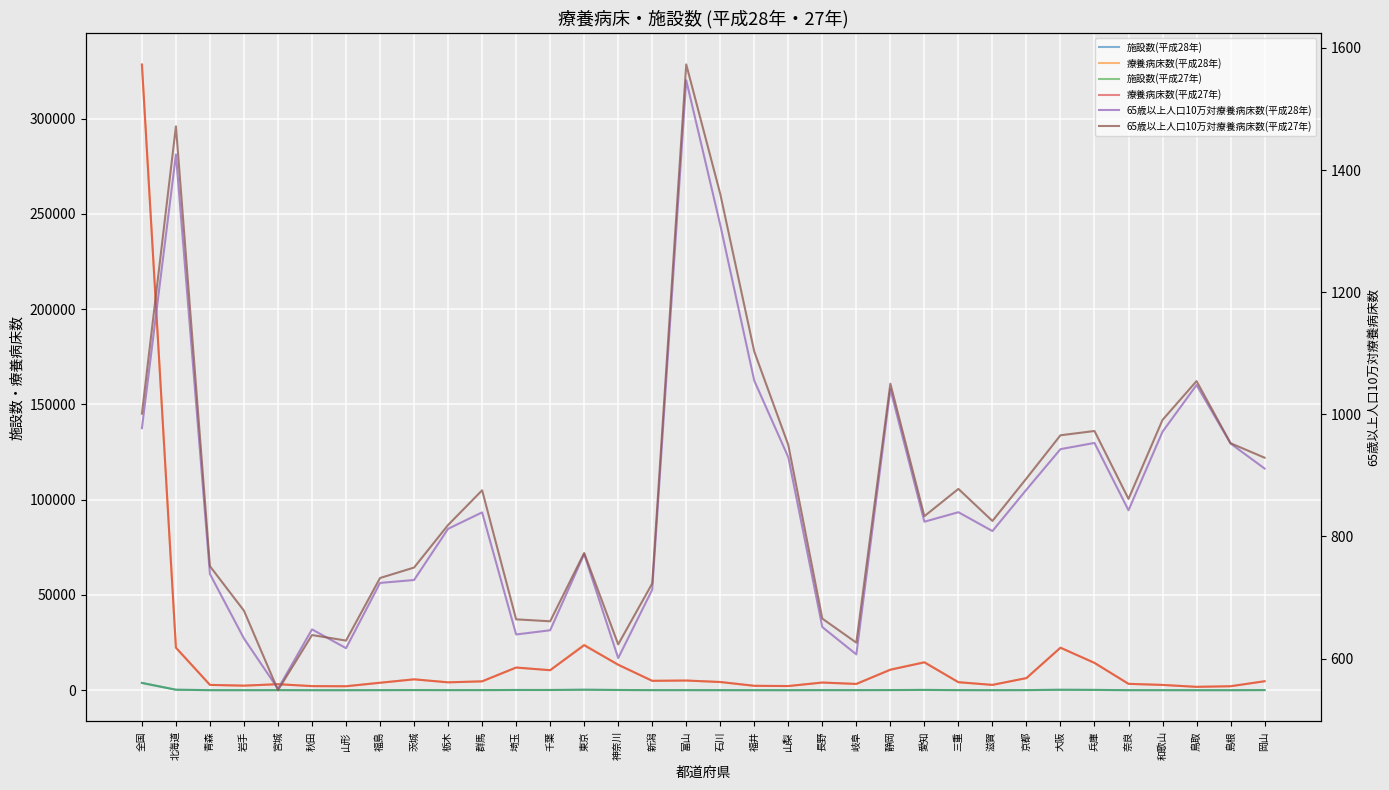

What position from the left is 京都?

27